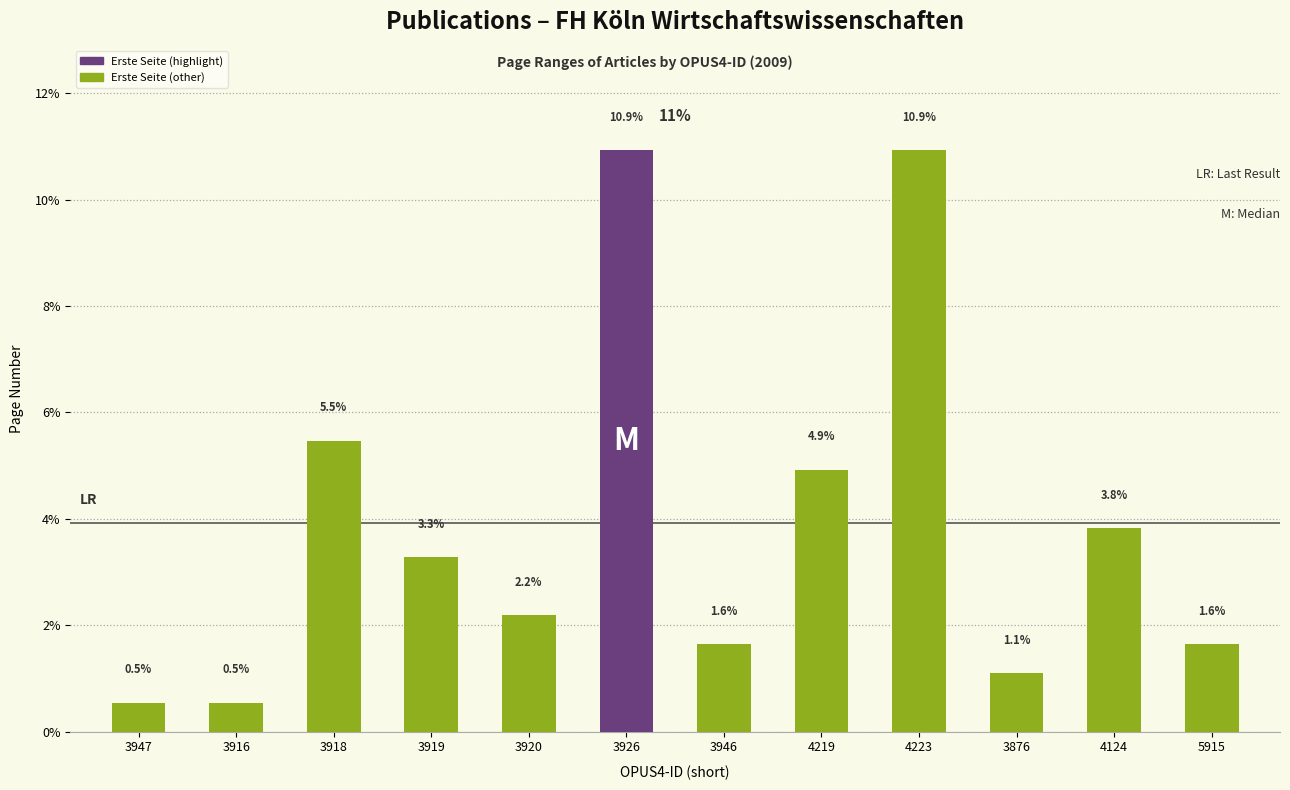

How many data points are less than 3?

6